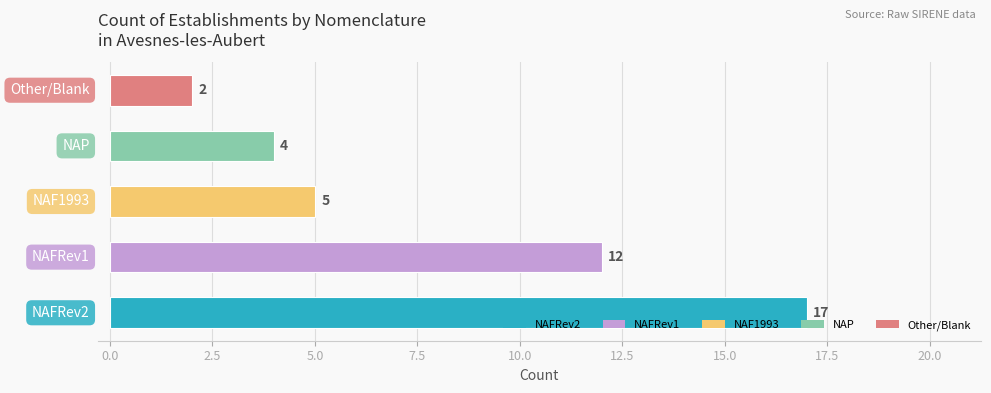

What is the greatest value displayed?

17